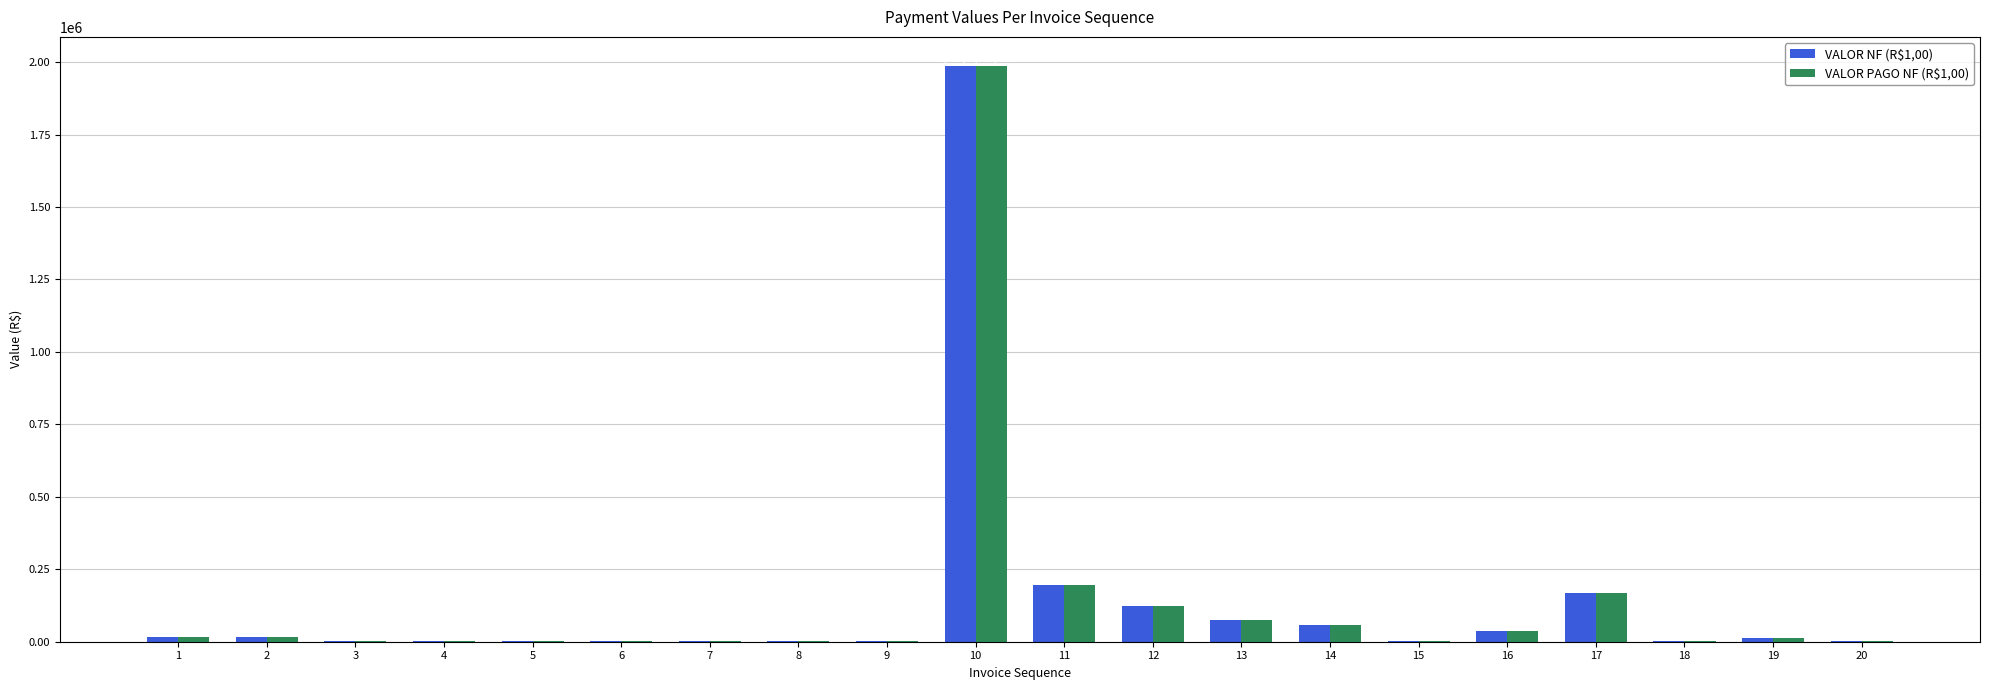

What is the highest value of the VALOR NF (R$1,00) series?

1987788.5